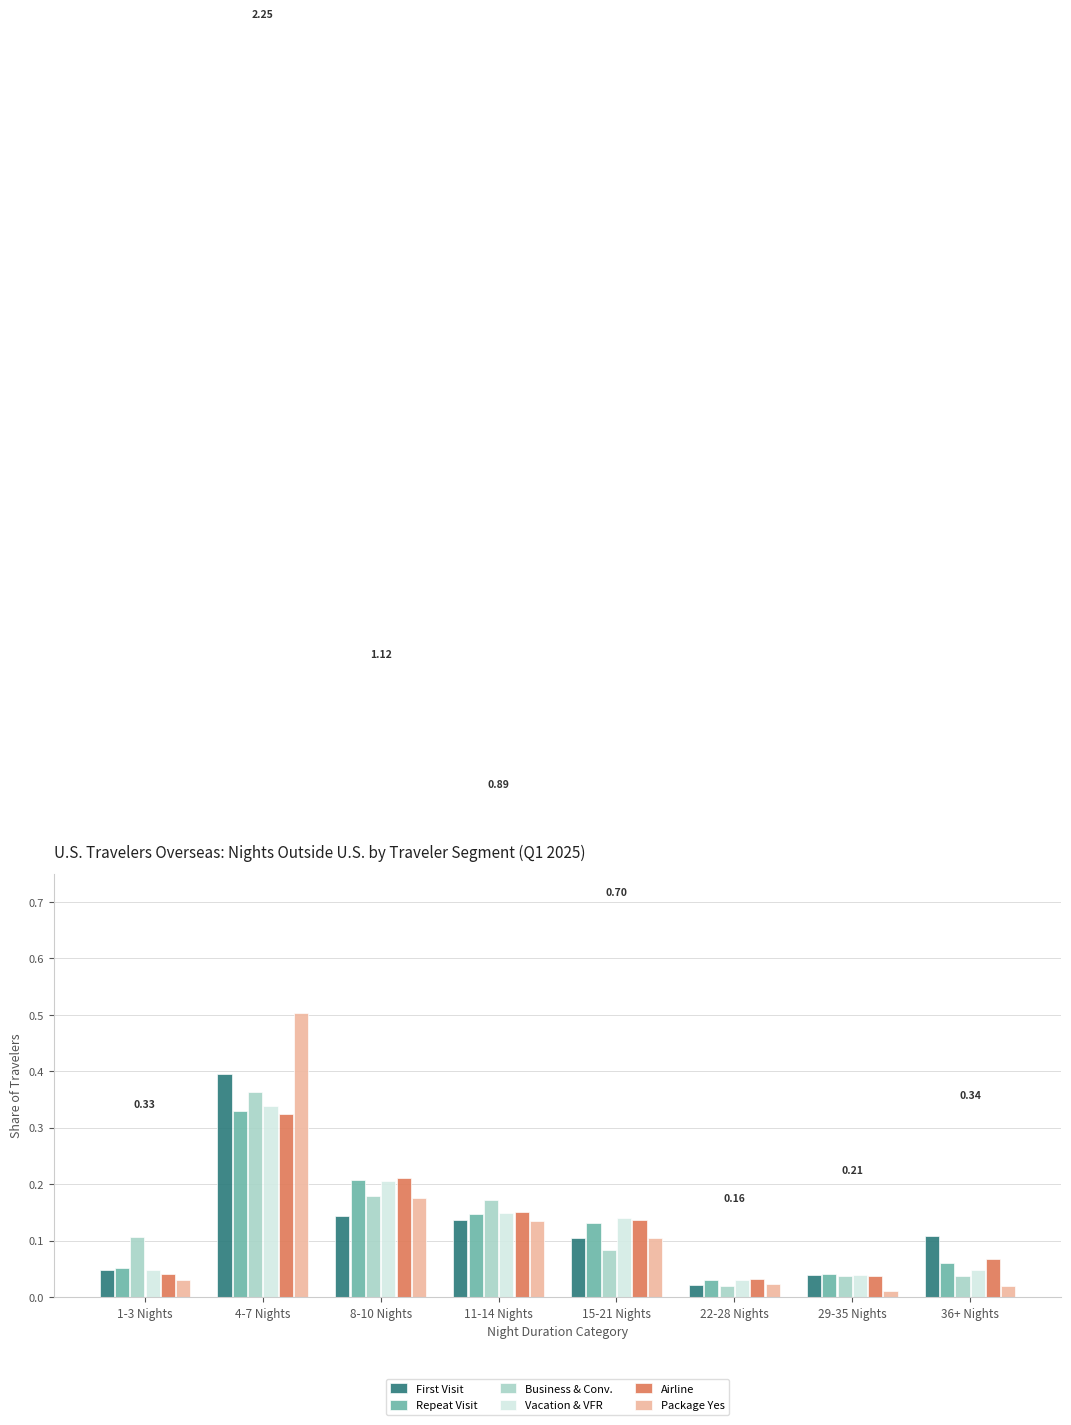

Between 4-7 Nights and 11-14 Nights, which series saw the biggest shift?

Package Yes